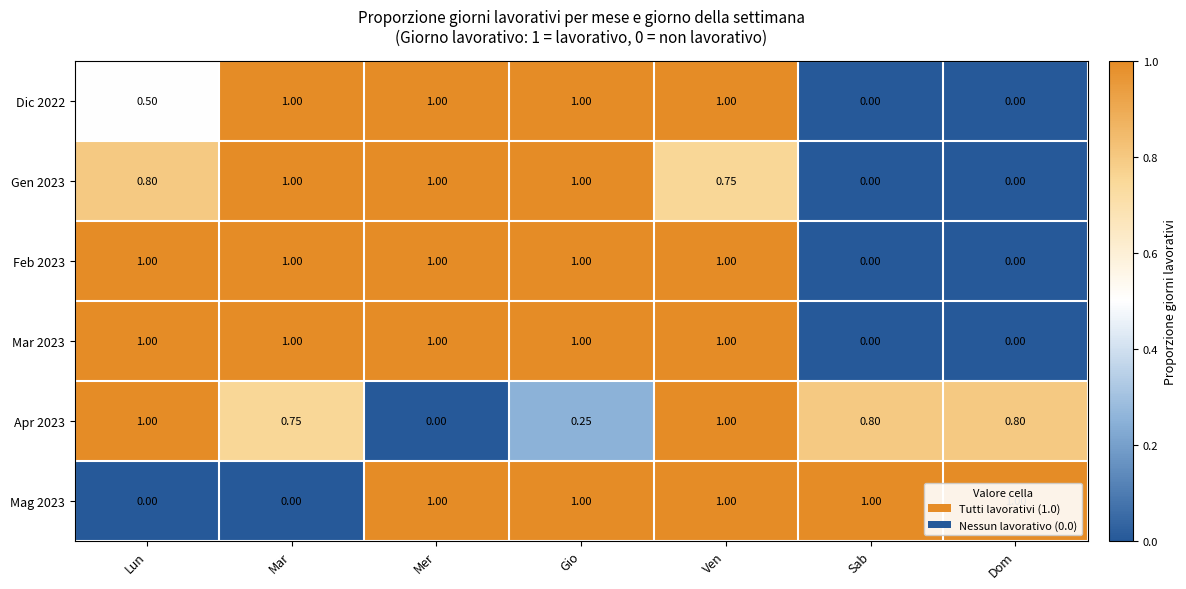

Is the value of Gen 2023 at Dom greater than the value of Apr 2023 at Dom?

No